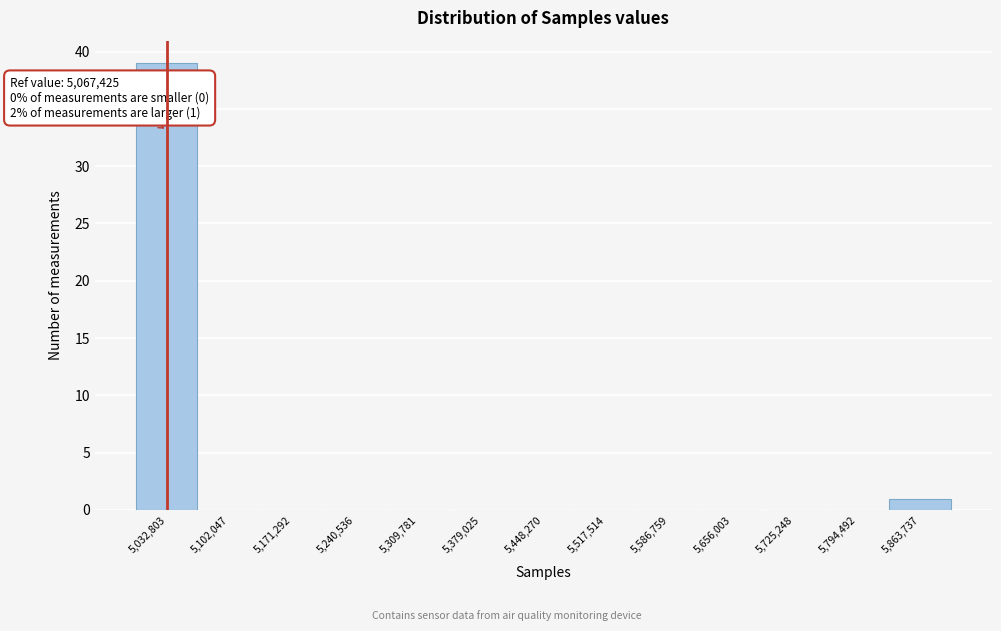

Reading left to right, list all the values displayed in this chart.

5,032,803=39	5,102,047=0	5,171,292=0	5,240,536=0	5,309,781=0	5,379,025=0	5,448,270=0	5,517,514=0	5,586,759=0	5,656,003=0	5,725,248=0	5,794,492=0	5,863,737=1